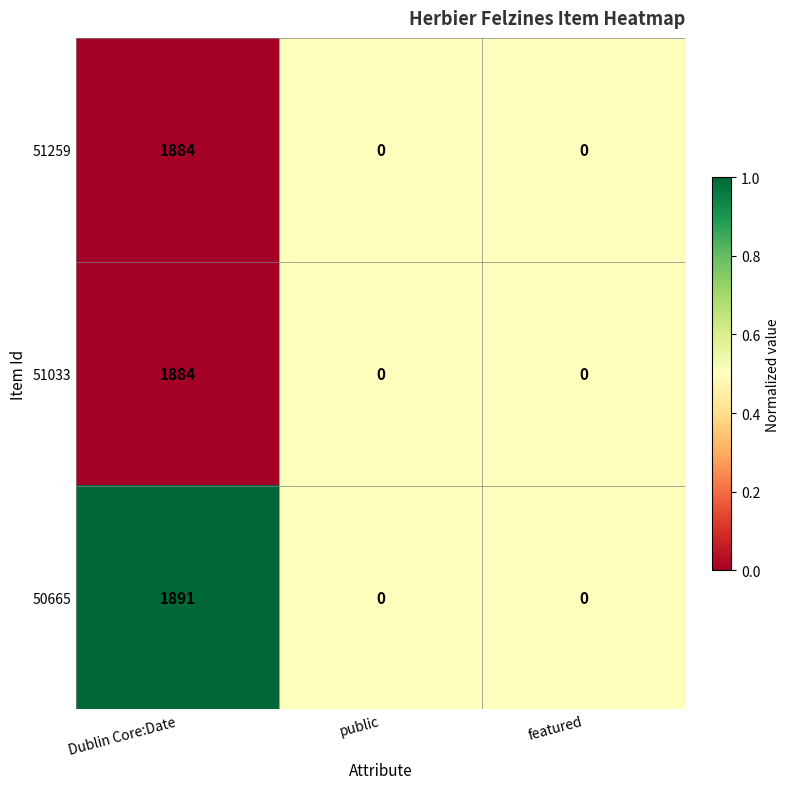

Reading left to right, what are all the values shown in this chart?

51259: Dublin Core:Date=1884	public=0	featured=0
51033: Dublin Core:Date=1884	public=0	featured=0
50665: Dublin Core:Date=1891	public=0	featured=0